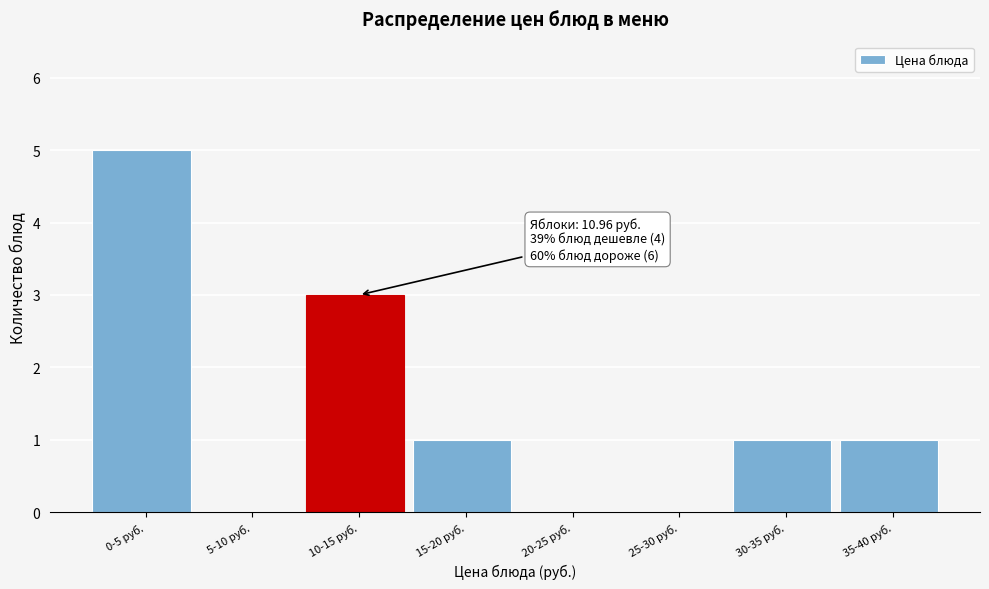

Reading right to left, extract all data points from this chart.

35-40 руб.=1	30-35 руб.=1	25-30 руб.=0	20-25 руб.=0	15-20 руб.=1	10-15 руб.=3	5-10 руб.=0	0-5 руб.=5